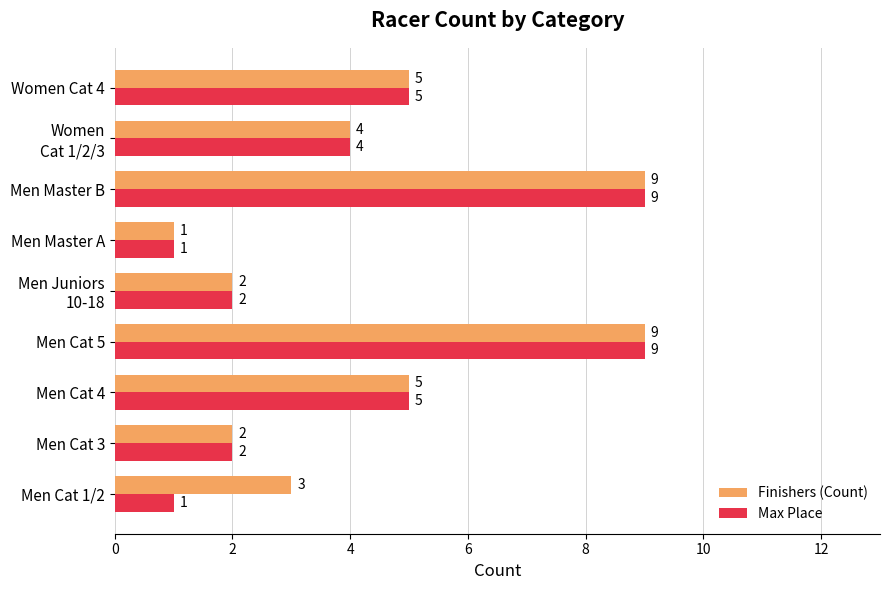

What is the total value across all series at Men Cat 1/2?

4